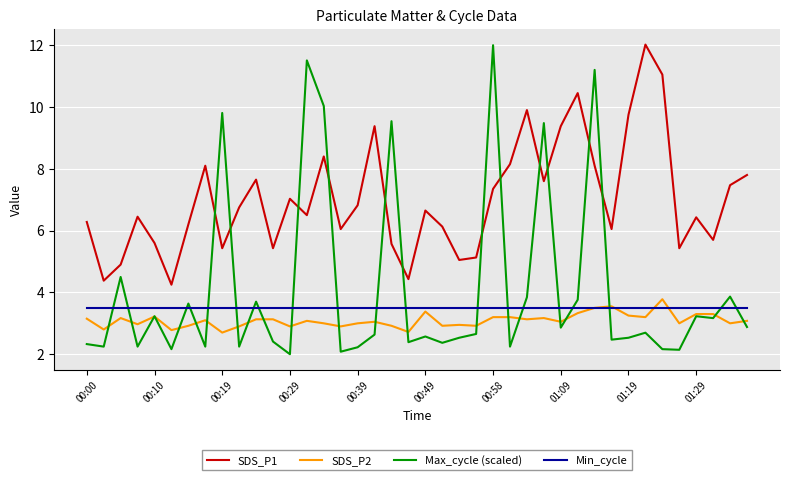

How many interior local valleys does the SDS_P1 series have?

12